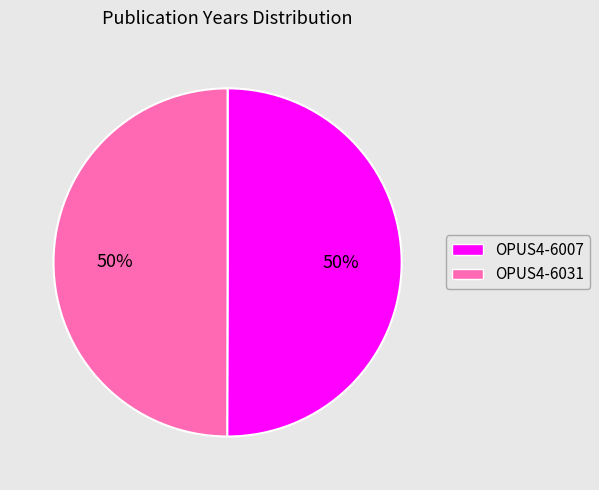

To the nearest percent, what is the average slice percentage?

50%